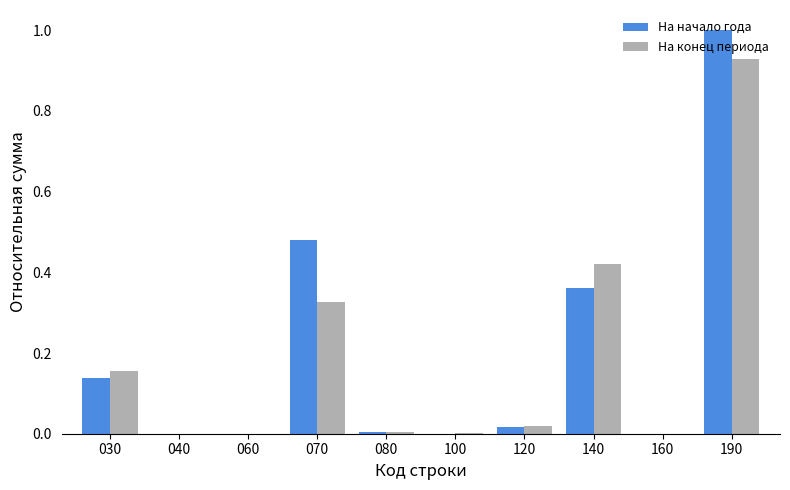

Which series has the largest range (max minus min)?

На начало года